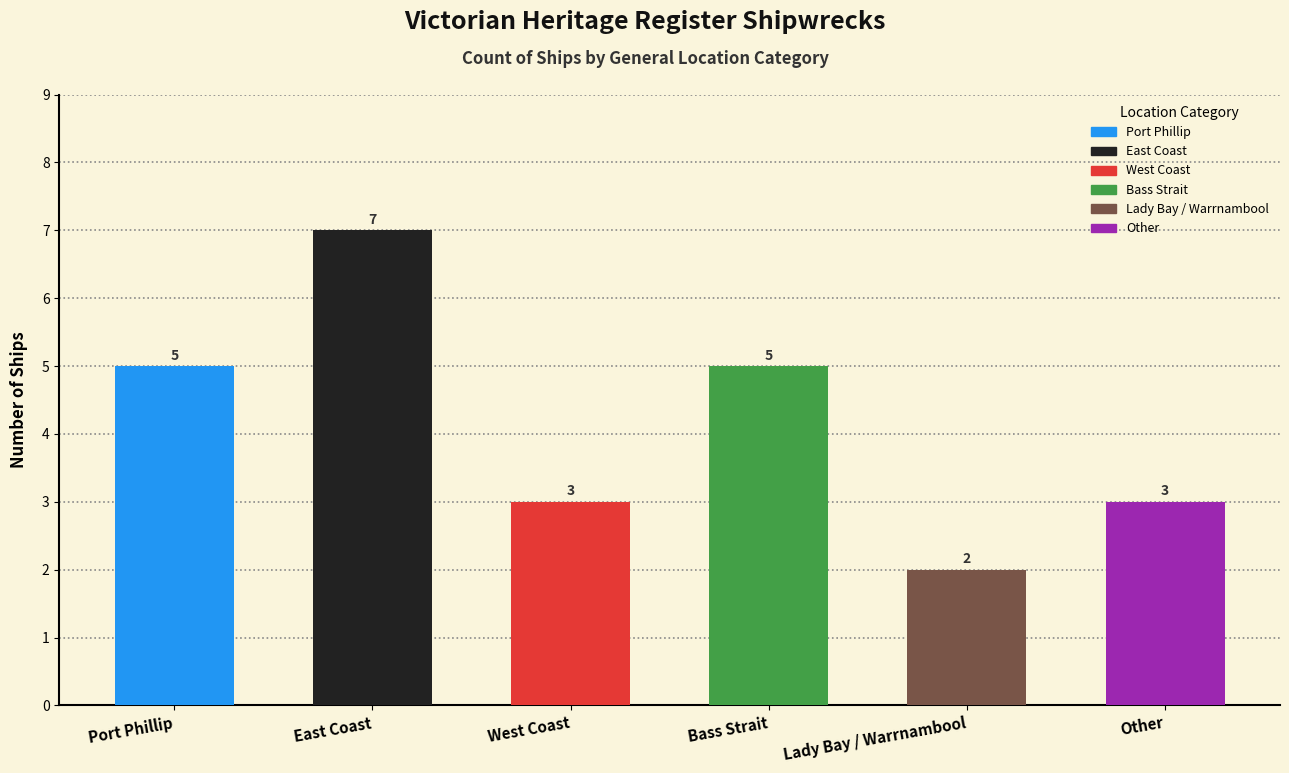

Read the value at Bass Strait.

5